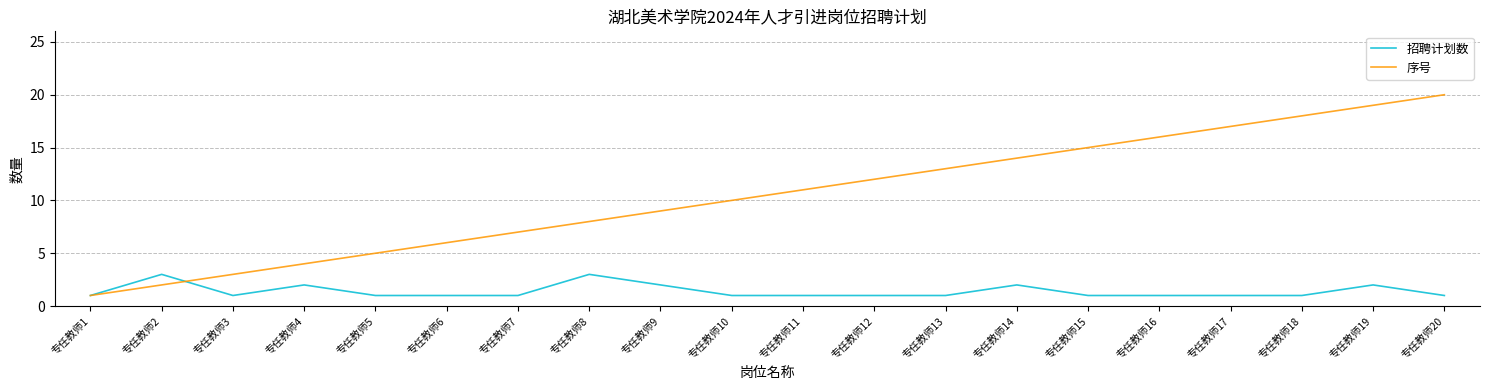

Which series changed the most between 专任教师1 and 专任教师14?

序号